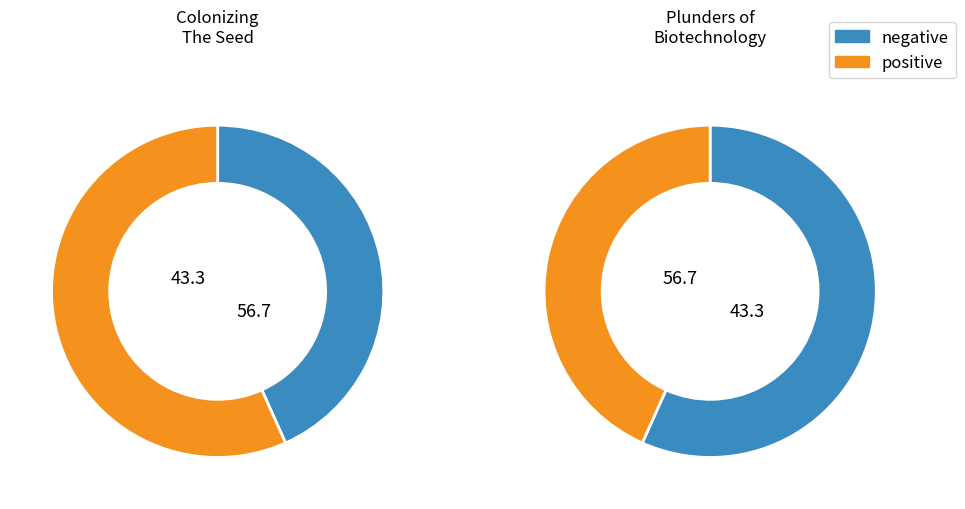

Count the number of slices in the pie.

2